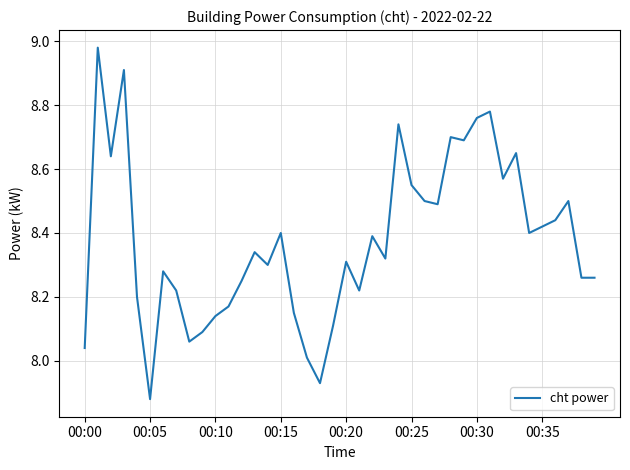

What is the difference between the maximum and minimum values?

1.1